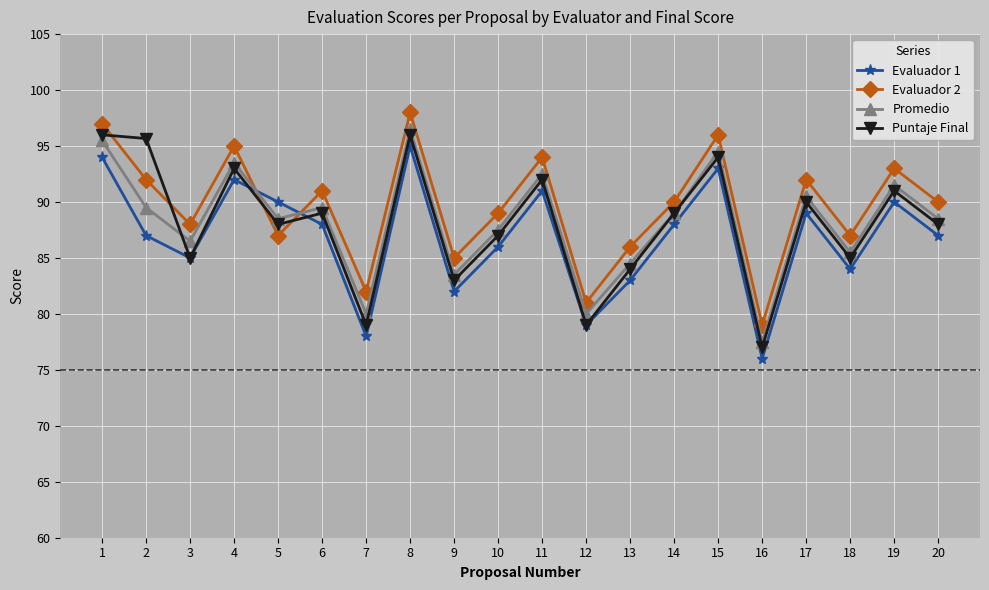

Where does the Promedio series first go above 89?

1